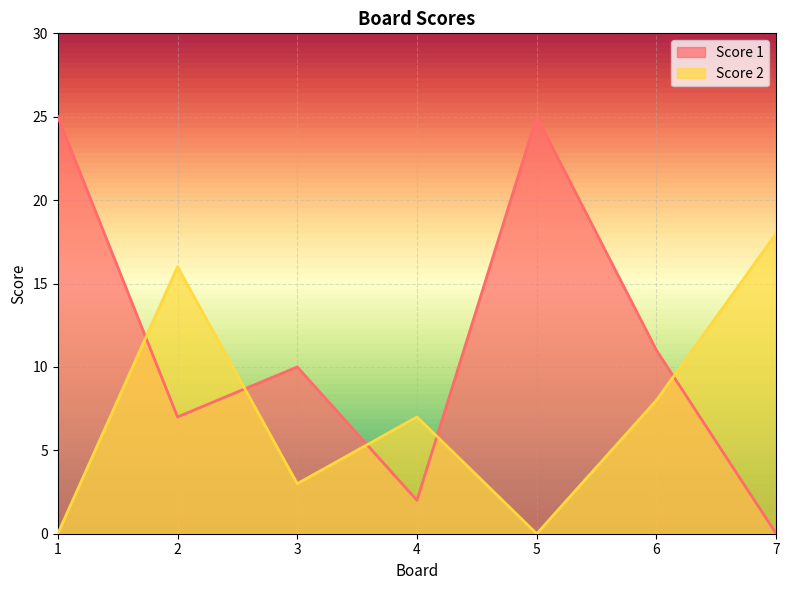

Read the Score 1 value at 6.

11